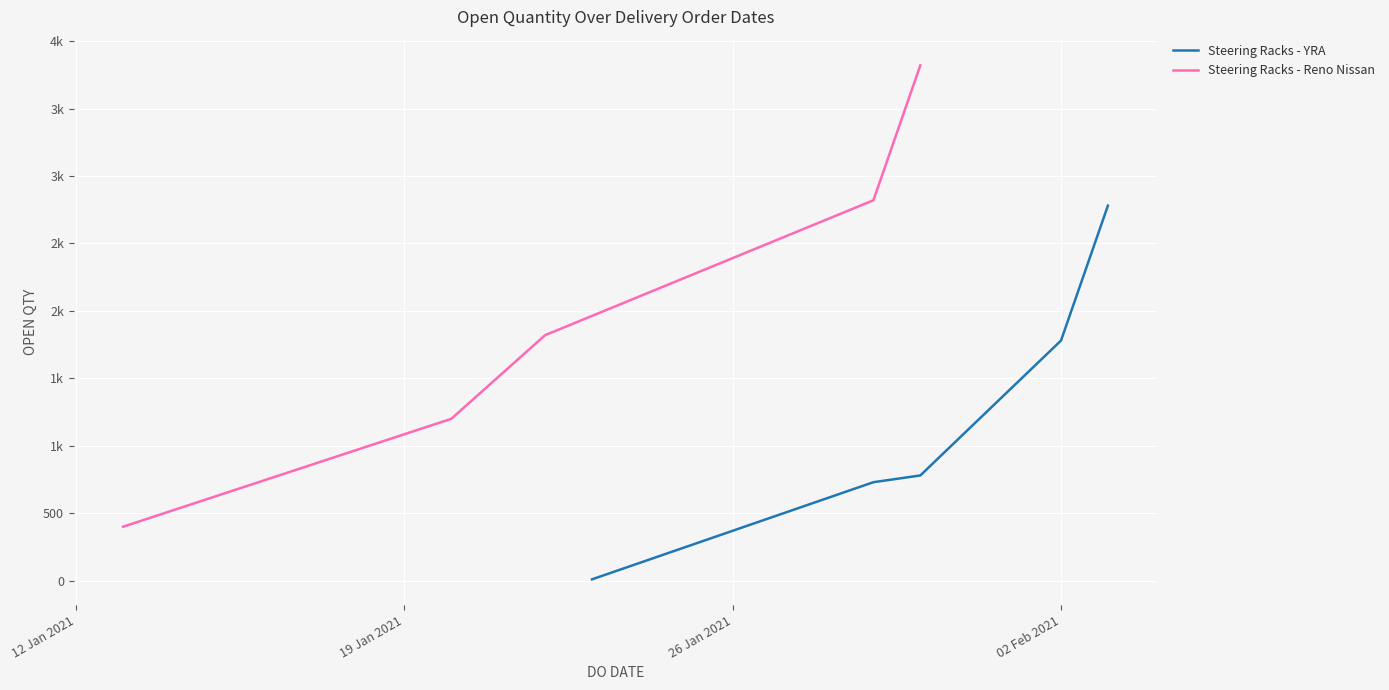

Reading left to right, transcribe all the data shown in this chart.

Steering Racks - YRA: 10	730	780	1780	2780
Steering Racks - Reno Nissan: 400	1200	1820	2820	3820